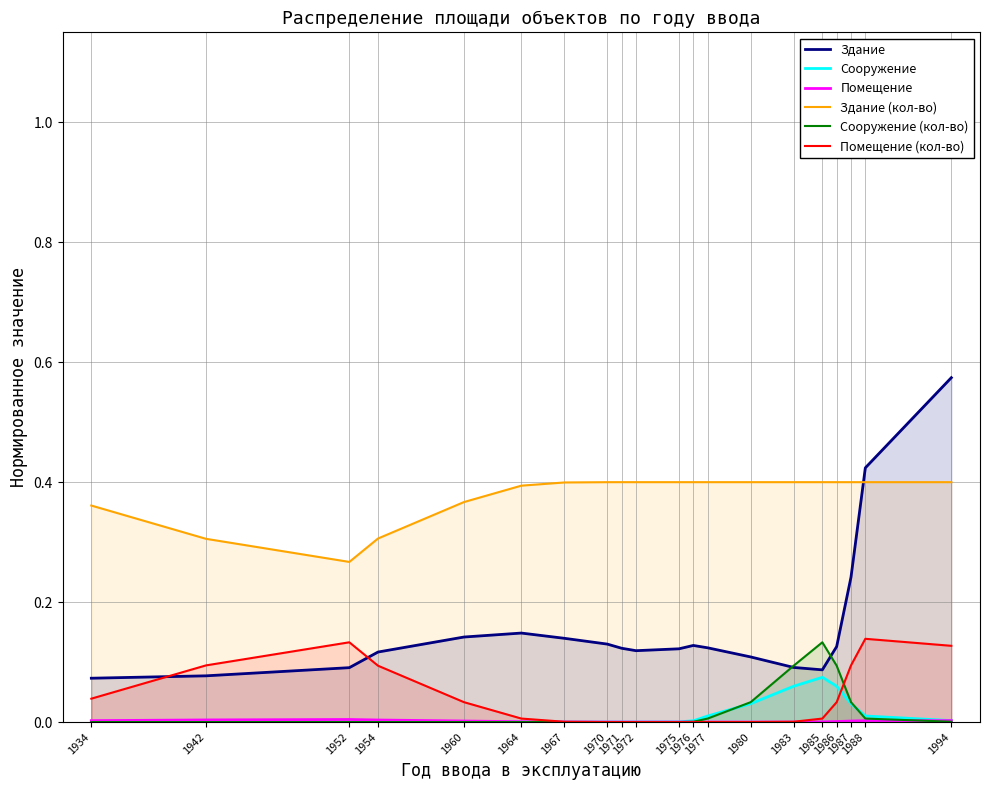

Reading left to right, extract all data points from this chart.

Здание: 1934=0.1	1942=0.1	1952=0.1	1954=0.1	1960=0.1	1964=0.1	1967=0.1	1970=0.1	1971=0.1	1972=0.1	1975=0.1	1976=0.1	1977=0.1	1980=0.1	1983=0.1	1985=0.1	1986=0.1	1987=0.2	1988=0.4	1994=0.6
Сооружение: 1934=0.0	1942=0.0	1952=0.0	1954=0.0	1960=0.0	1964=0.0	1967=0.0	1970=0.0	1971=0.0	1972=0.0	1975=0.0	1976=0.0	1977=0.0	1980=0.0	1983=0.1	1985=0.1	1986=0.1	1987=0.0	1988=0.0	1994=0.0
Помещение: 1934=0.0	1942=0.0	1952=0.0	1954=0.0	1960=0.0	1964=0.0	1967=0.0	1970=0.0	1971=0.0	1972=0.0	1975=0.0	1976=0.0	1977=0.0	1980=0.0	1983=0.0	1985=0.0	1986=0.0	1987=0.0	1988=0.0	1994=0.0
Здание (кол-во): 1934=0.4	1942=0.3	1952=0.3	1954=0.3	1960=0.4	1964=0.4	1967=0.4	1970=0.4	1971=0.4	1972=0.4	1975=0.4	1976=0.4	1977=0.4	1980=0.4	1983=0.4	1985=0.4	1986=0.4	1987=0.4	1988=0.4	1994=0.4
Сооружение (кол-во): 1934=0.0	1942=0.0	1952=0.0	1954=0.0	1960=0.0	1964=0.0	1967=0.0	1970=0.0	1971=0.0	1972=0.0	1975=0.0	1976=0.0	1977=0.0	1980=0.0	1983=0.1	1985=0.1	1986=0.1	1987=0.0	1988=0.0	1994=0.0
Помещение (кол-во): 1934=0.0	1942=0.1	1952=0.1	1954=0.1	1960=0.0	1964=0.0	1967=0.0	1970=0.0	1971=0.0	1972=0.0	1975=0.0	1976=0.0	1977=0.0	1980=0.0	1983=0.0	1985=0.0	1986=0.0	1987=0.1	1988=0.1	1994=0.1